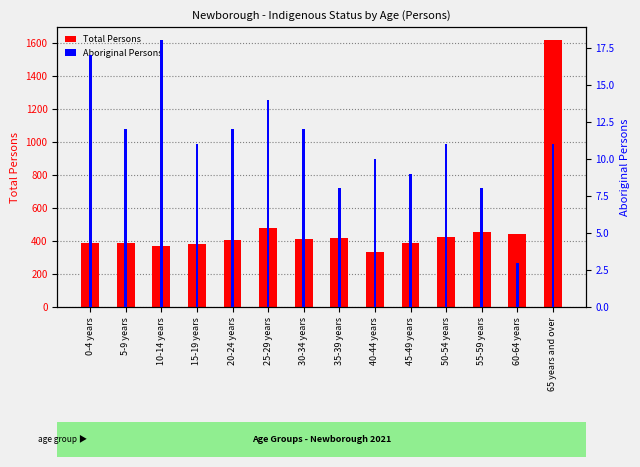

What is the difference between the maximum and second lowest values in the Total Persons series?

1245